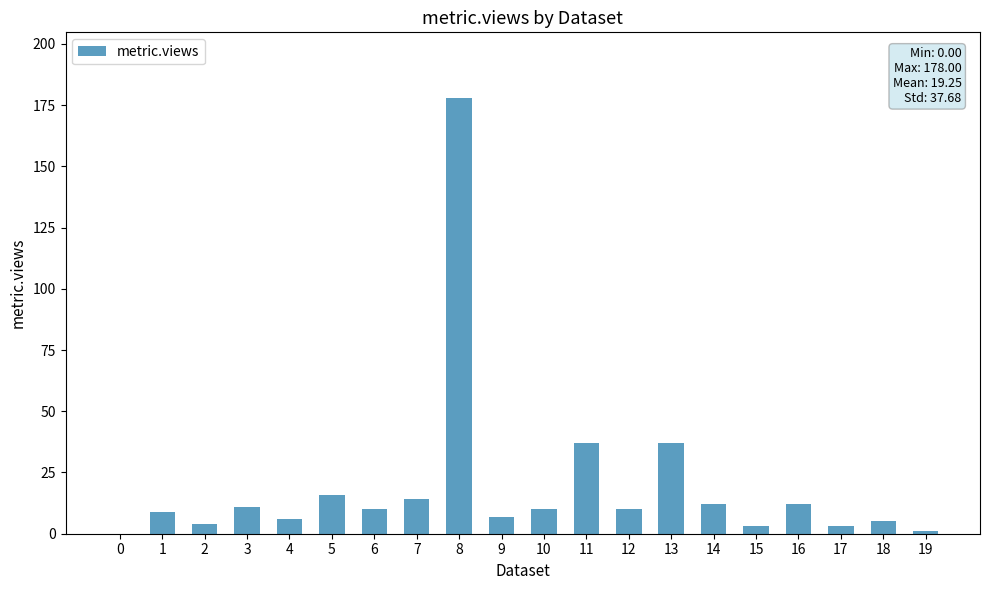

How many distinct data groups are displayed?

1